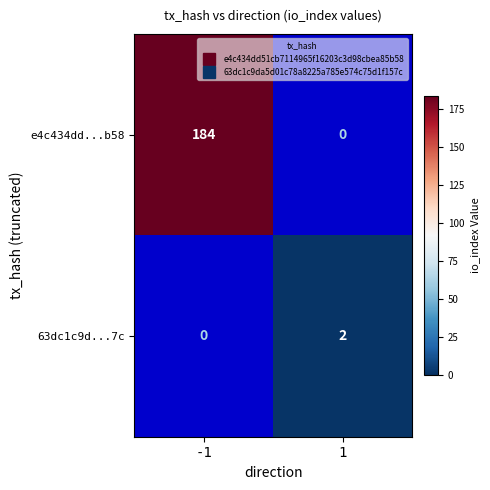

The 63dc1c9d...7c series shows 0 at -1. True or false?

True